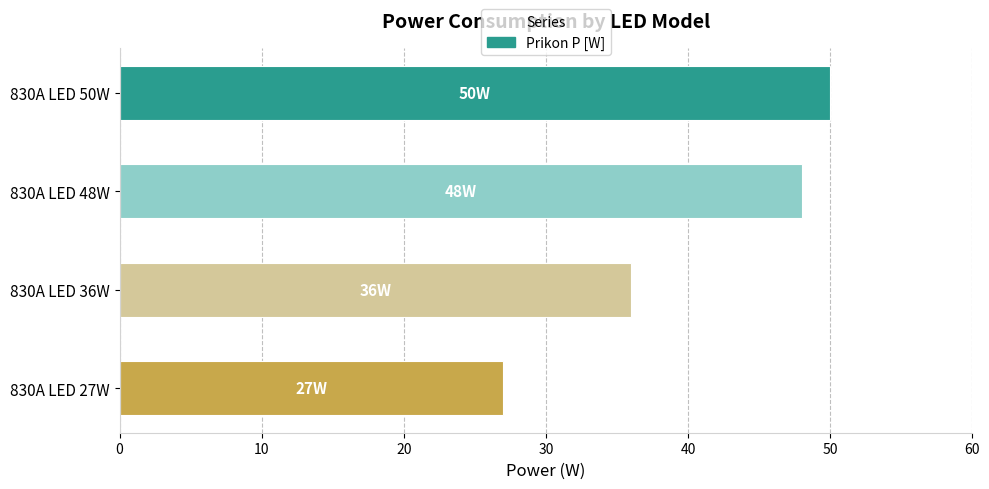

Reading top to bottom, list all the values displayed in this chart.

830A LED 50W=50	830A LED 48W=48	830A LED 36W=36	830A LED 27W=27